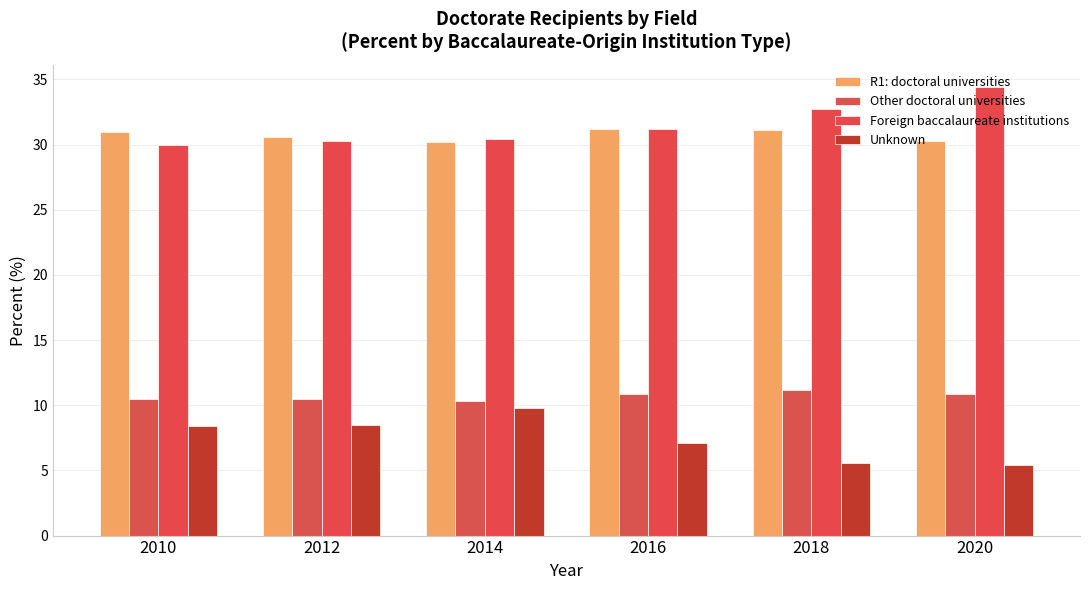

At how many categories does at least one series exceed 24?

6